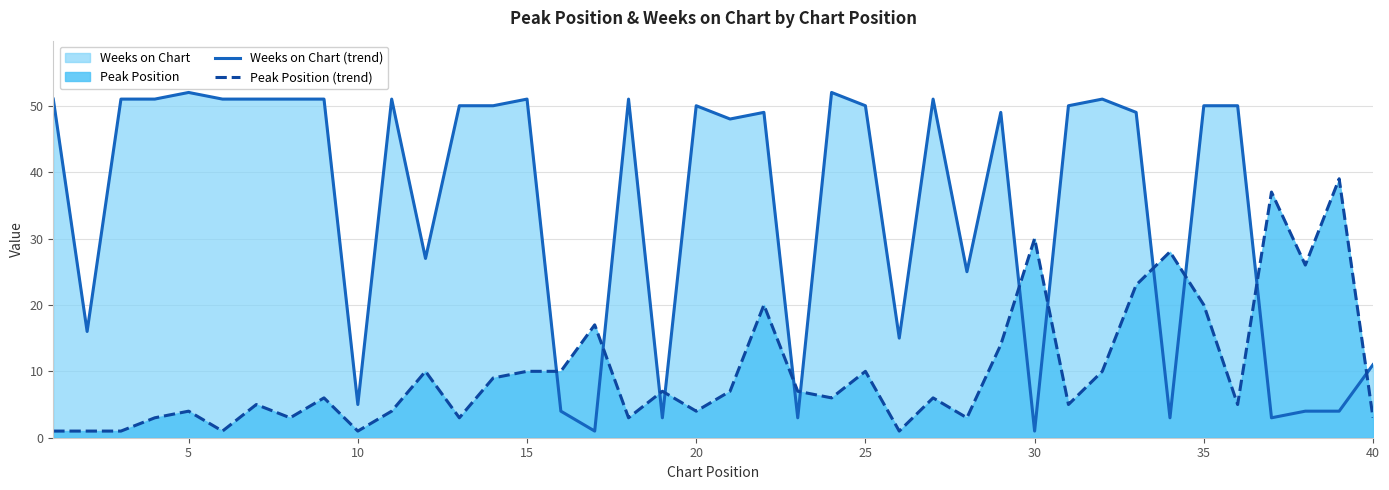

Reading left to right, extract all data points from this chart.

Weeks on Chart (trend): 51	16	51	51	52	51	51	51	51	5	51	27	50	50	51	4	1	51	3	50	48	49	3	52	50	15	51	25	49	1	50	51	49	3	50	50	3	4	4	11
Peak Position (trend): 1	1	1	3	4	1	5	3	6	1	4	10	3	9	10	10	17	3	7	4	7	20	7	6	10	1	6	3	14	30	5	10	23	28	20	5	37	26	39	3